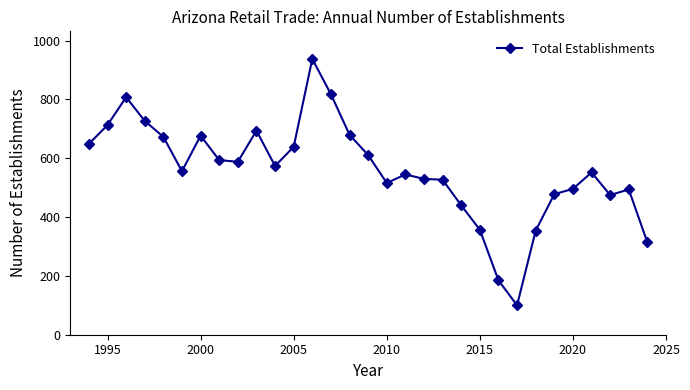

What is the maximum value shown in the chart?

938